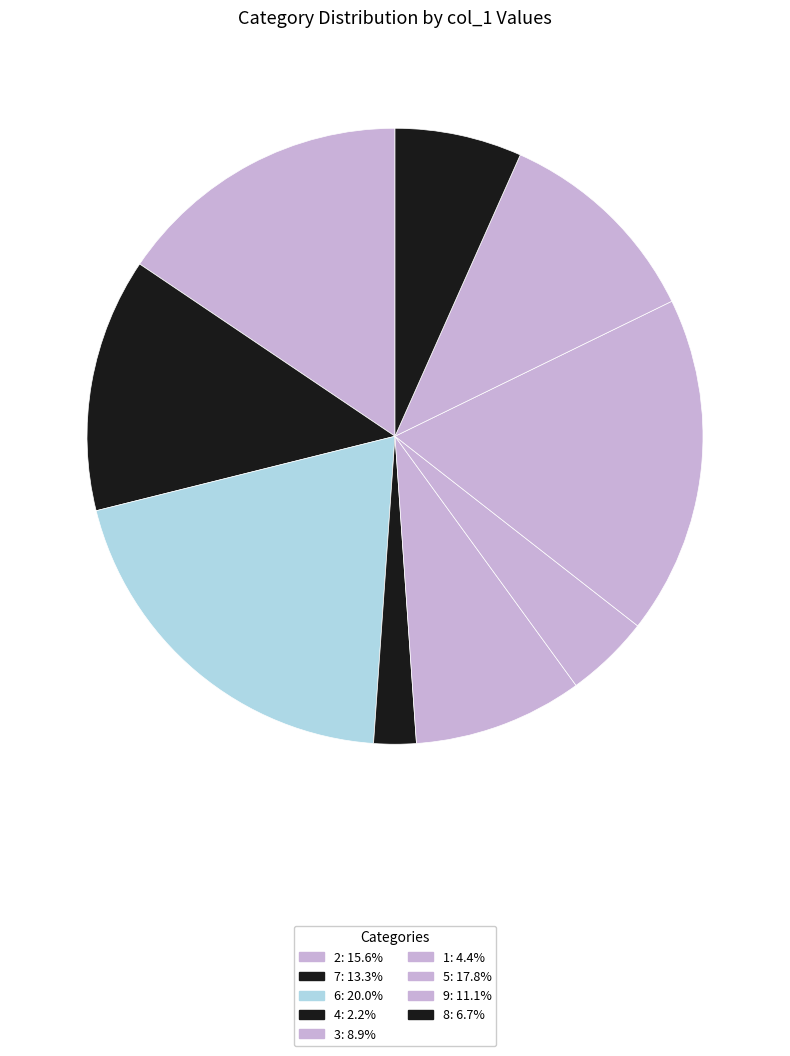

Does any single category account for the majority?

No